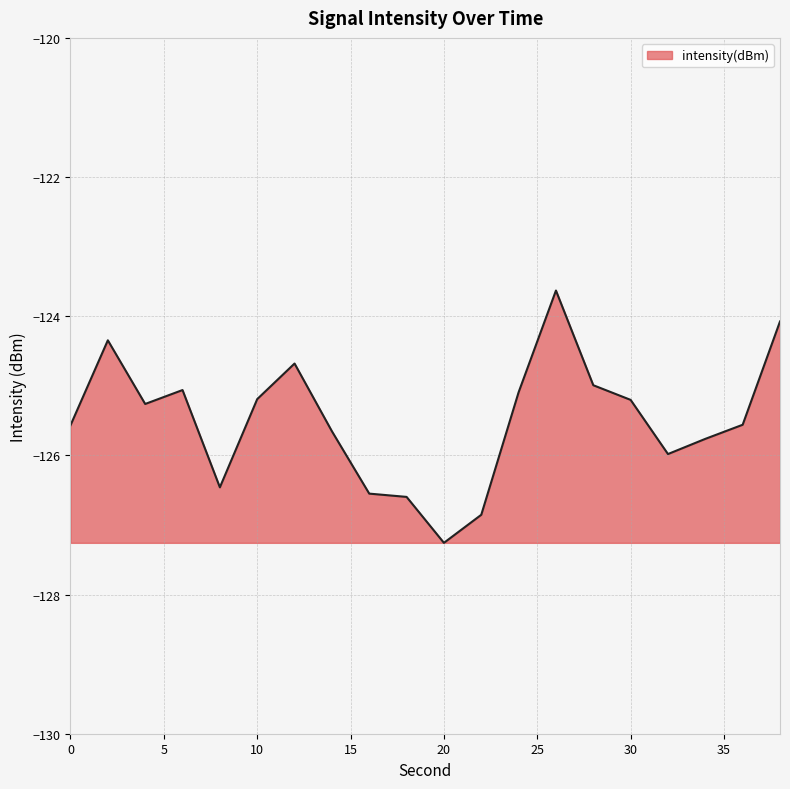

How many lines are shown in the chart?

1